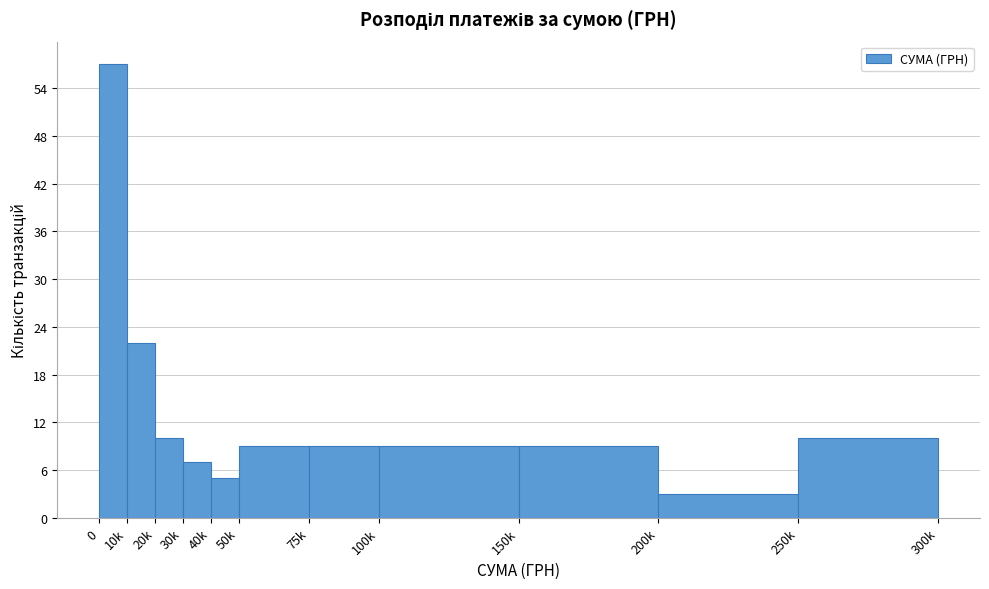

Reading left to right, extract all data points from this chart.

57	22	10	7	5	9	9	9	9	3	10